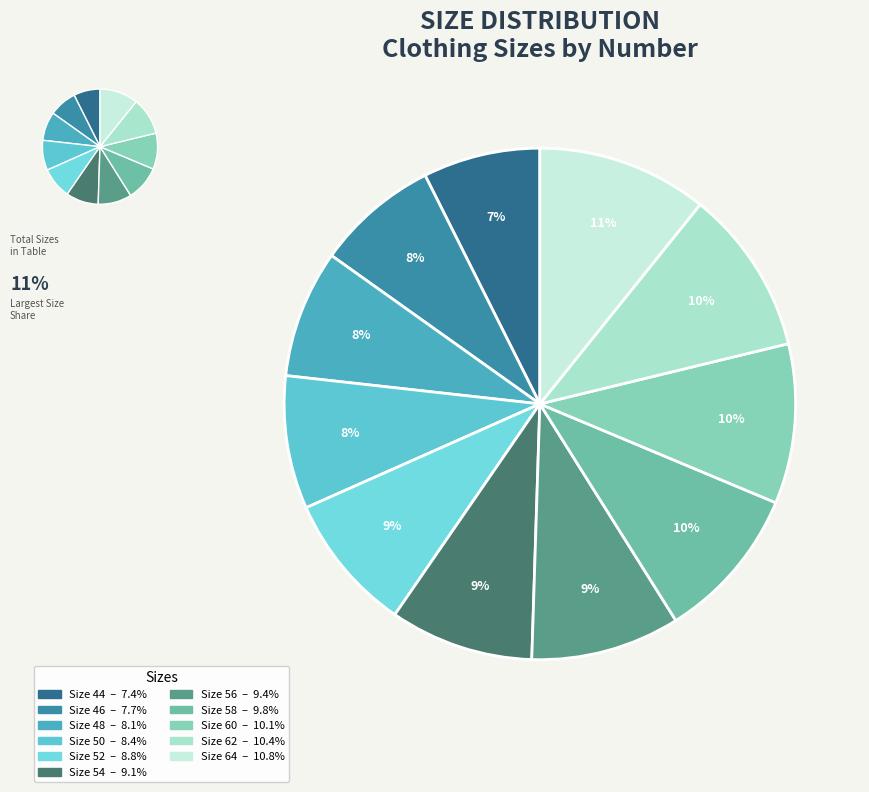

What is the largest slice in the pie chart?

64